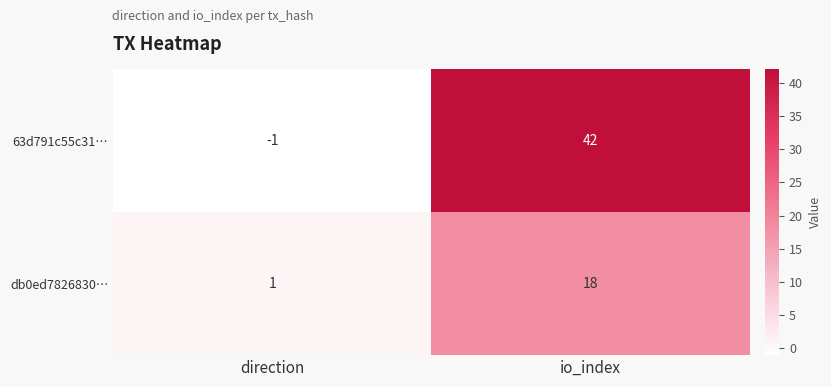

Which series has the widest spread of values?

63d791c55c31…